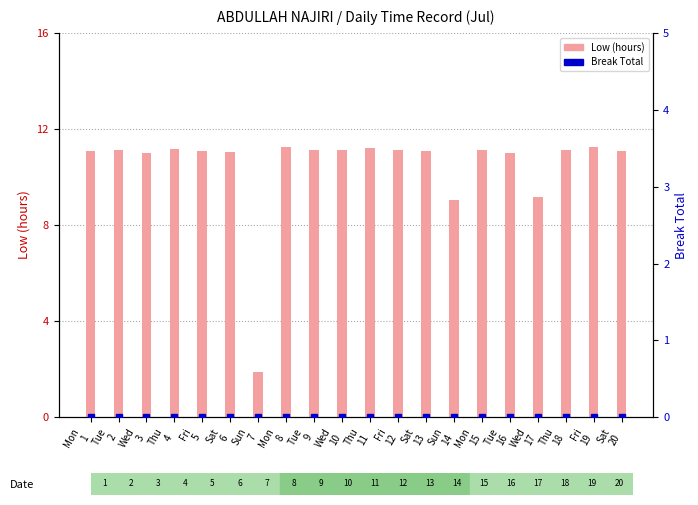

What is the total value across all series at Thu
18?

11.1